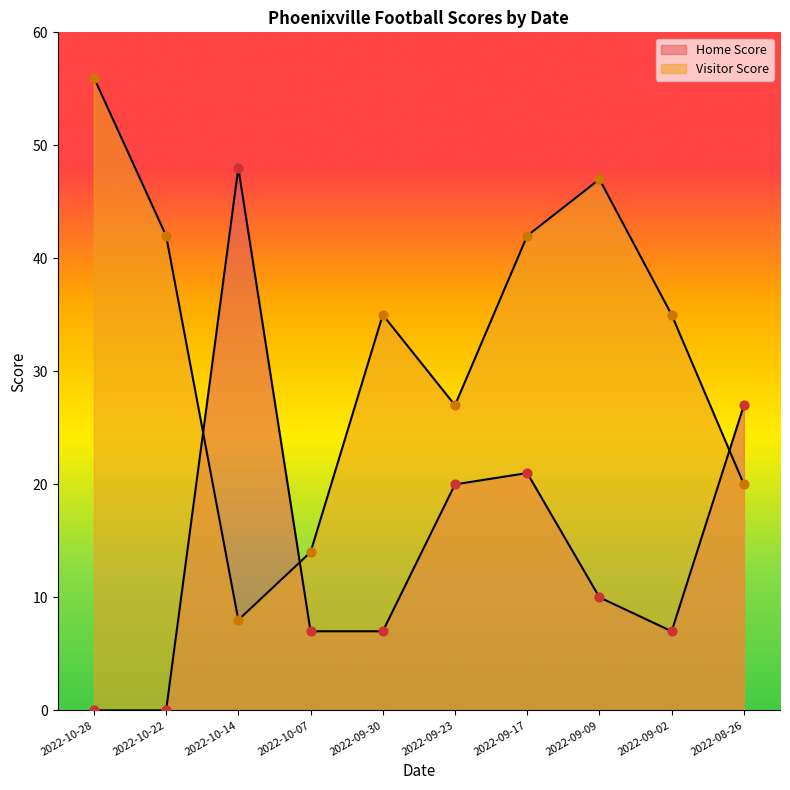

Is the value of Home Score at 2022-10-28 greater than the value of Visitor Score at 2022-09-23?

No